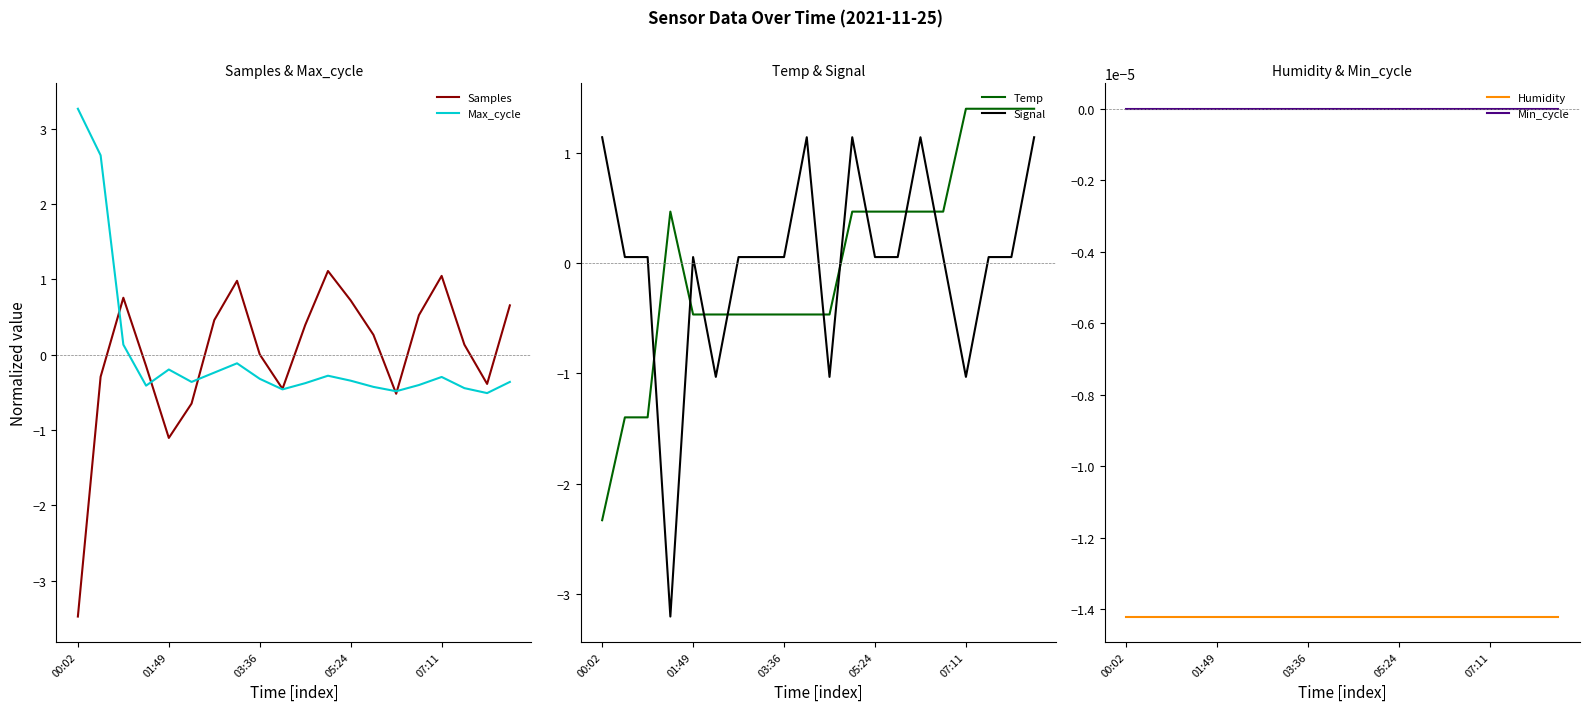

The value of Humidity at 5 is -0.0. True or false?

False